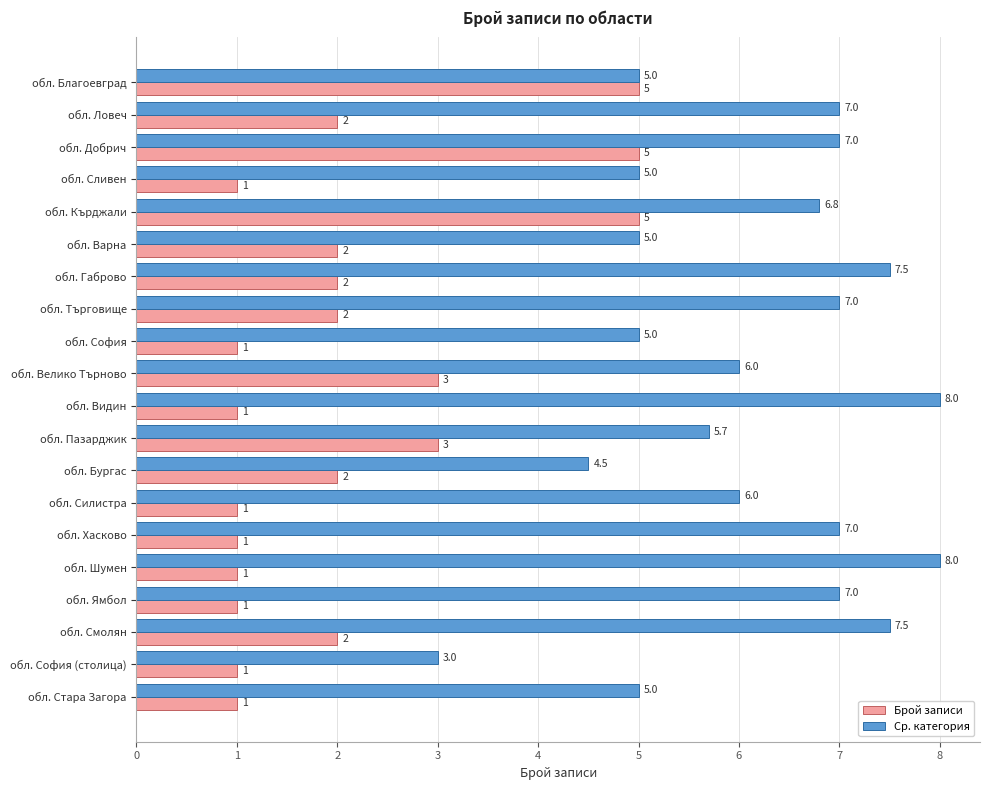

Rank the series by their maximum value, from lowest to highest.

Брой записи, Ср. категория